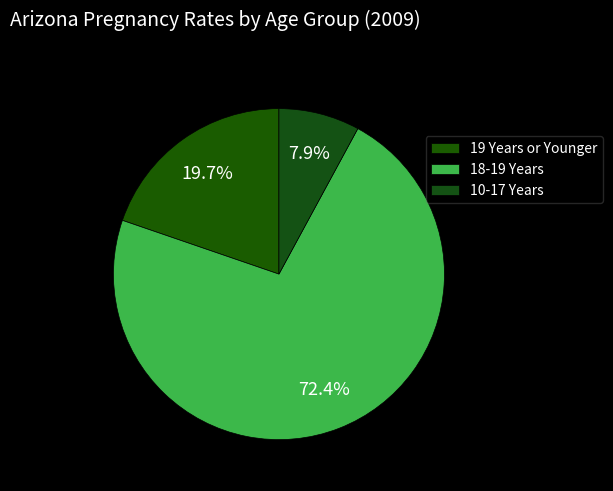

How many slices are in this pie chart?

3